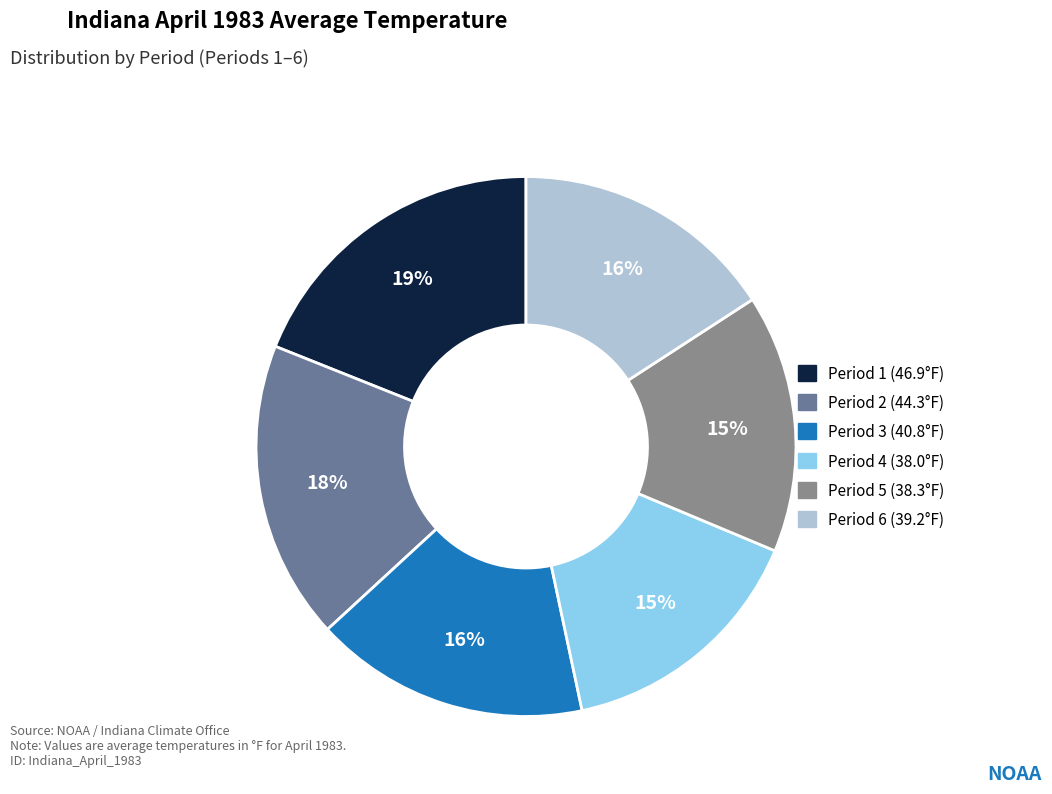

Rank the categories by value from lowest to highest.

Period 4, Period 5, Period 6, Period 3, Period 2, Period 1